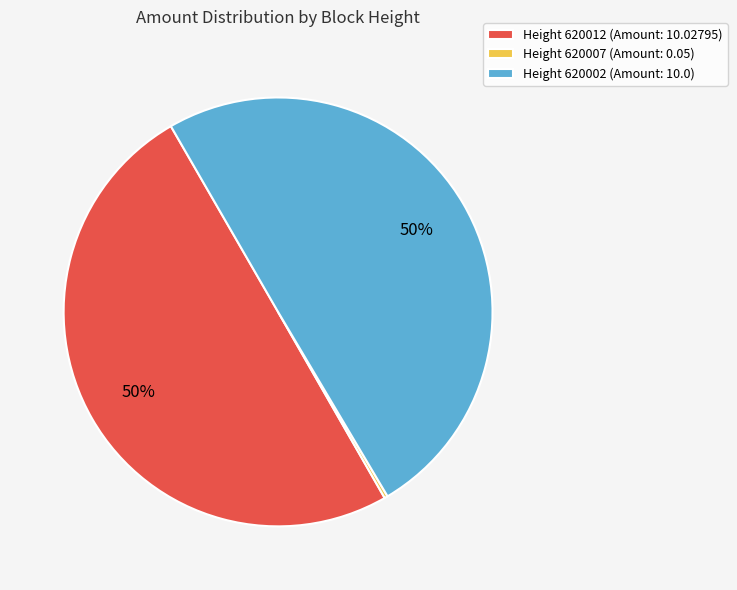

To the nearest percent, what portion does Height 620012 (Amount: 10.02795) represent?

50%